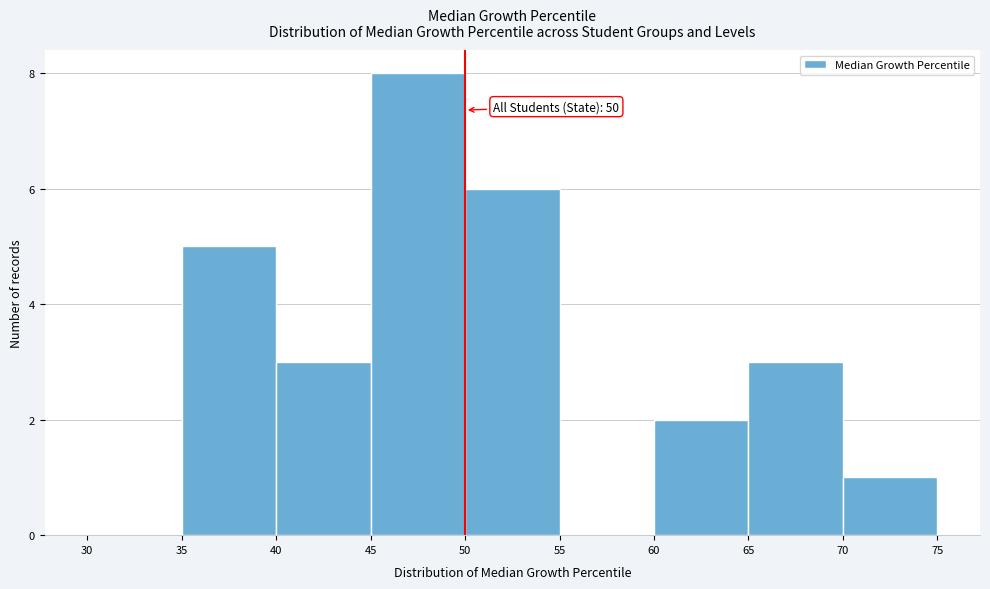

Which range on the x-axis has the tallest bar?

45 to 50